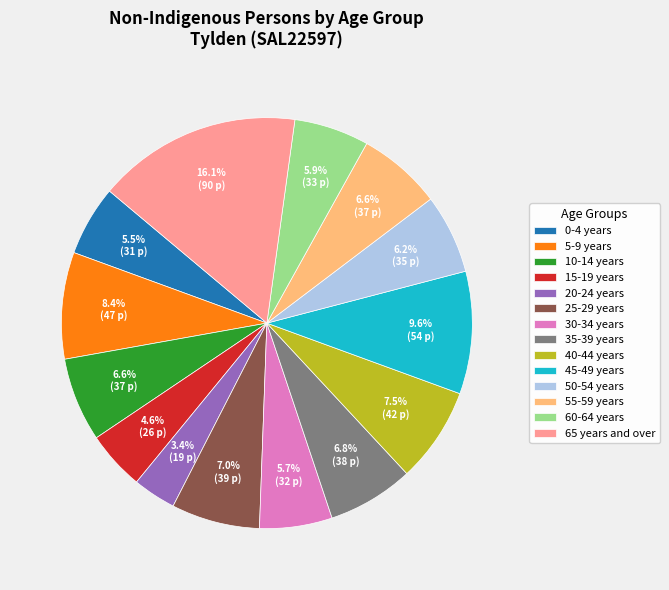

Does 50-54 years account for over 50% of the chart?

No